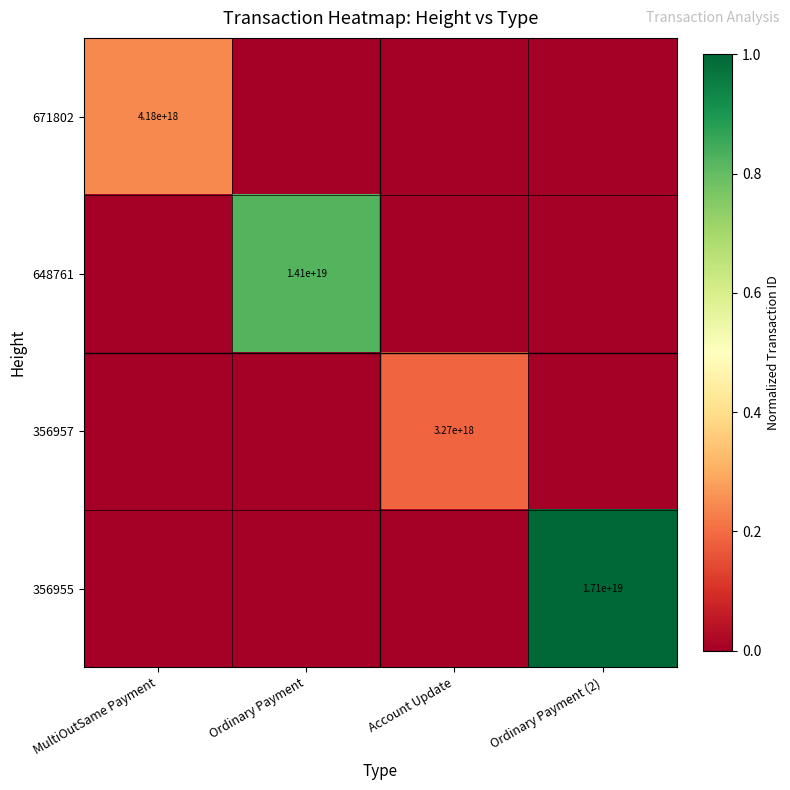

The value of 648761 at Ordinary Payment is 3068461807265729024. True or false?

False